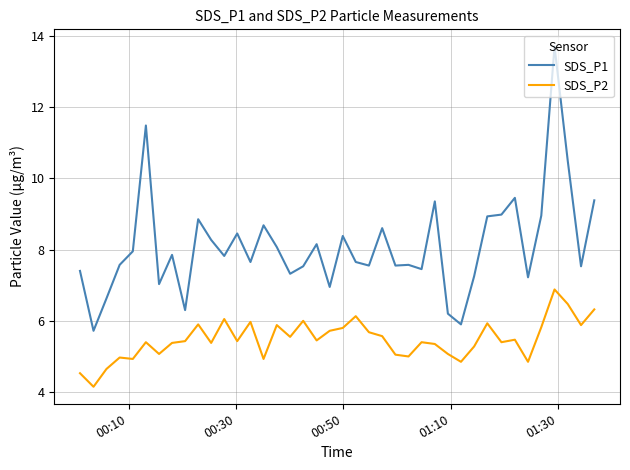

Which series has the widest spread of values?

SDS_P1